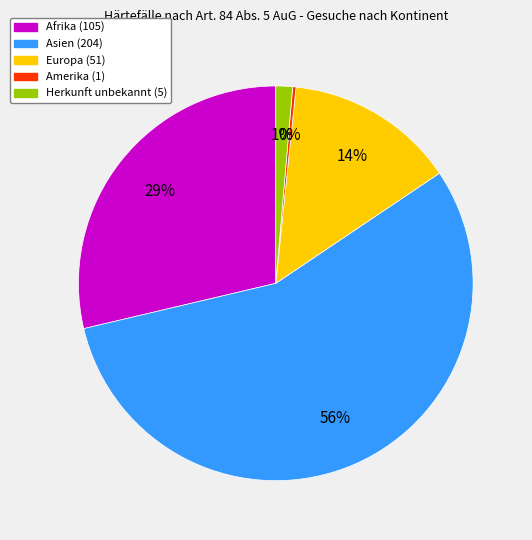

What percentage is the Europa slice, to the nearest percent?

14%